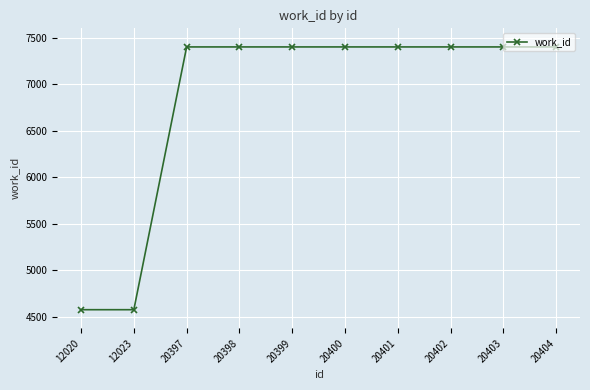

What is the value of the 7th point from the left?

7400